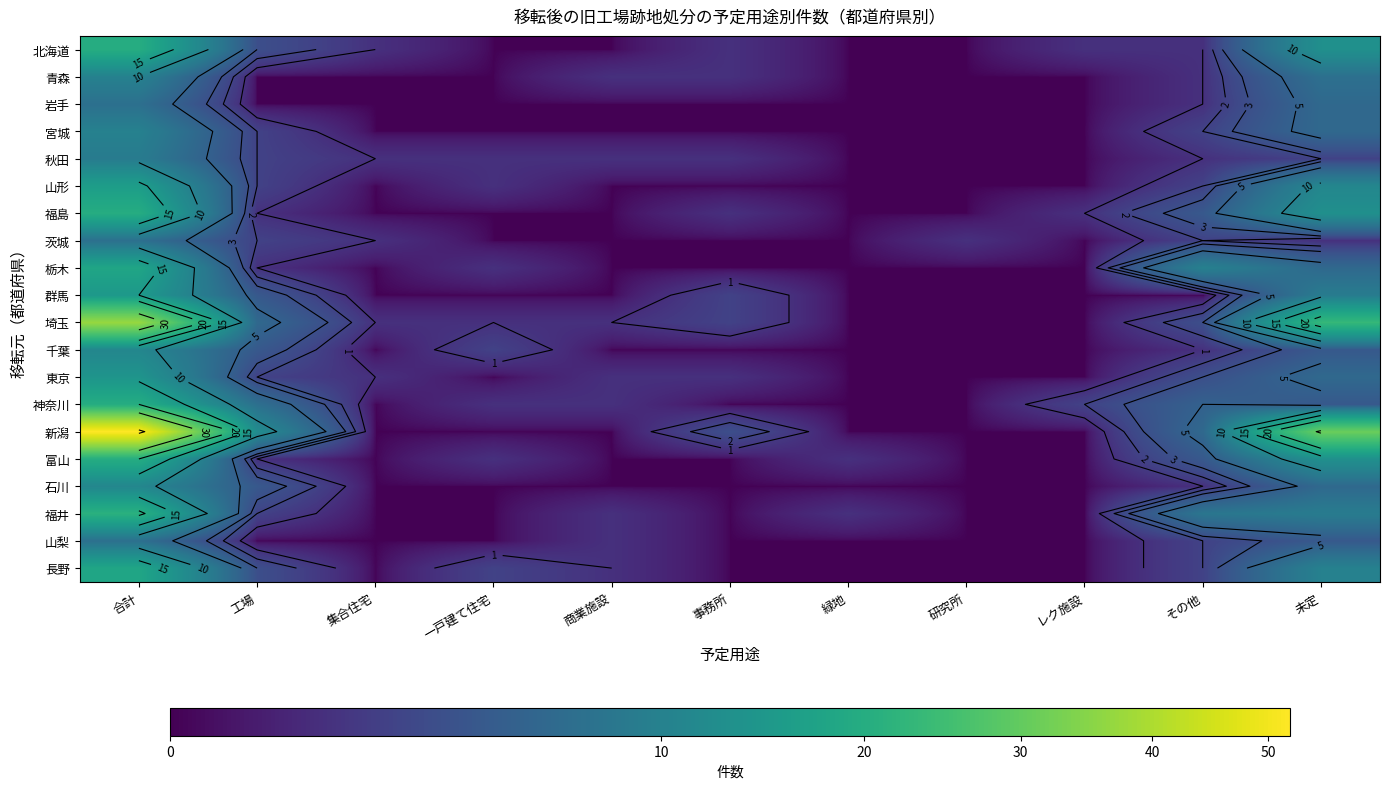

Between レク施設 and 合計, which is larger?

合計